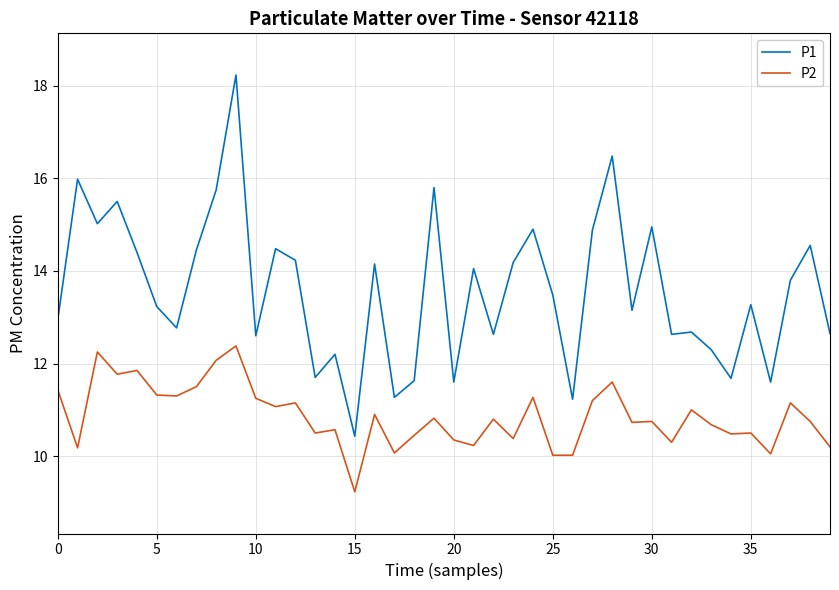

True or false: P2 and P1 intersect in this chart.

False